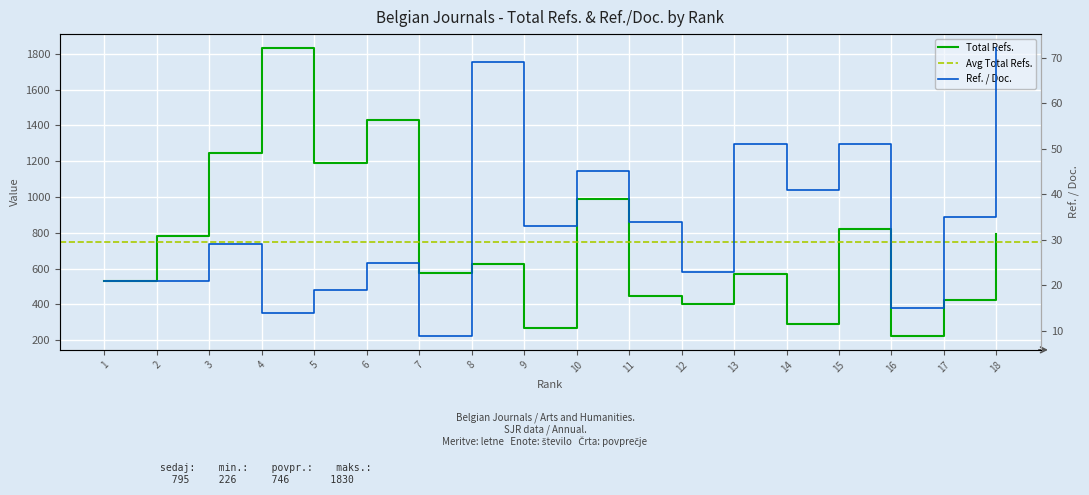

Which series has the largest total across all categories?

Total Refs.